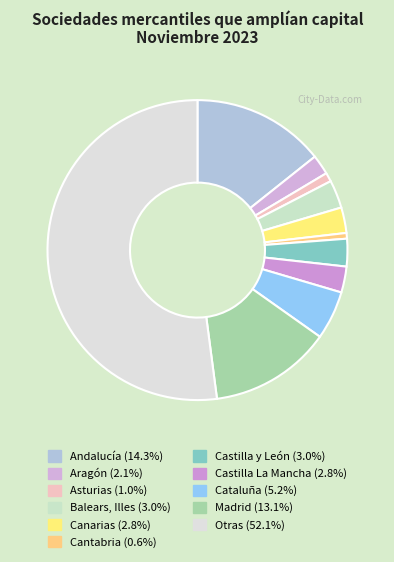

True or false: Canarias accounts for 1% of the total.

False